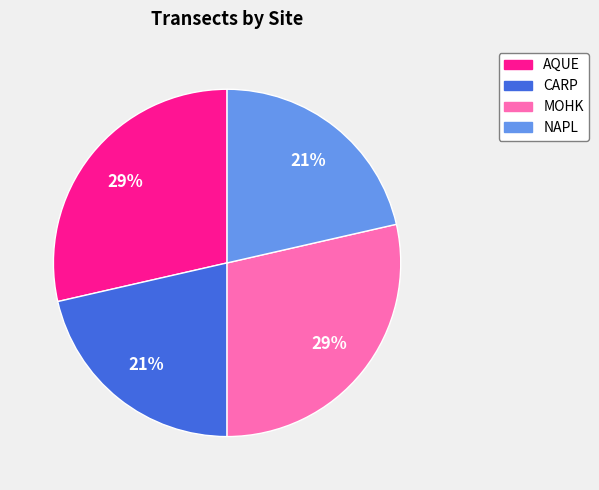

To the nearest percent, what is the combined percentage of NAPL and MOHK?

50%